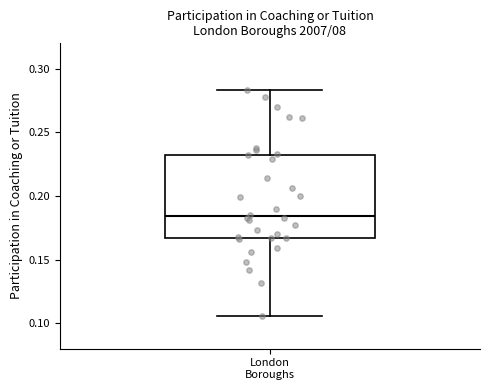

Where does the median line of the box for London Boroughs sit on the y-axis? The values are not printed on the chart, so give them approximately, as read against the axis.

0.185